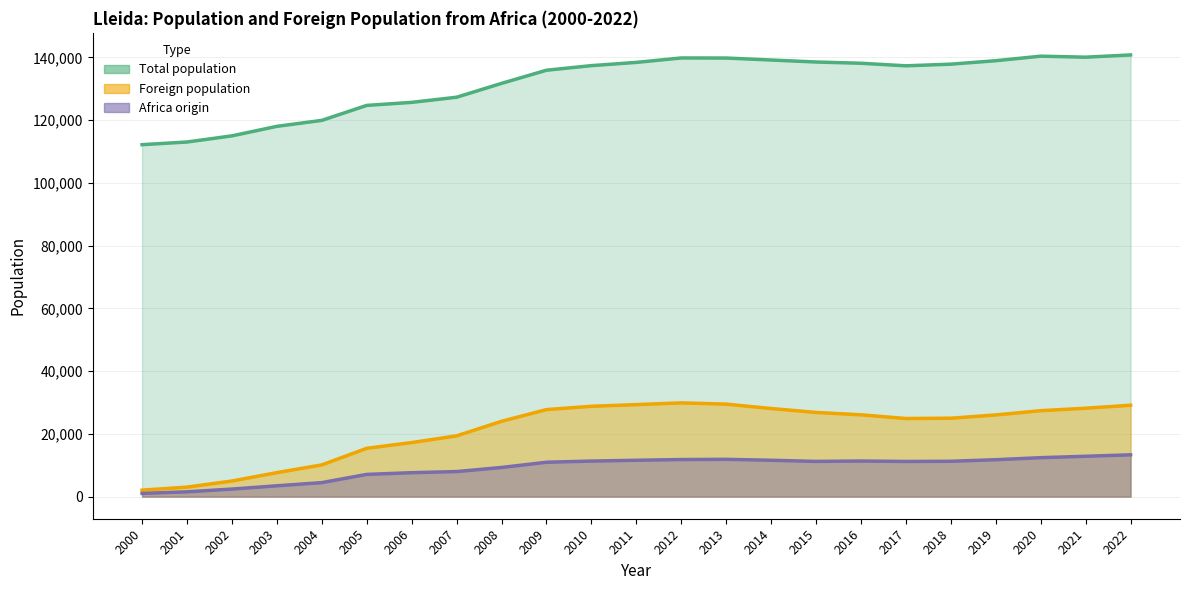

The Total population series shows 164768 at 2006. True or false?

False